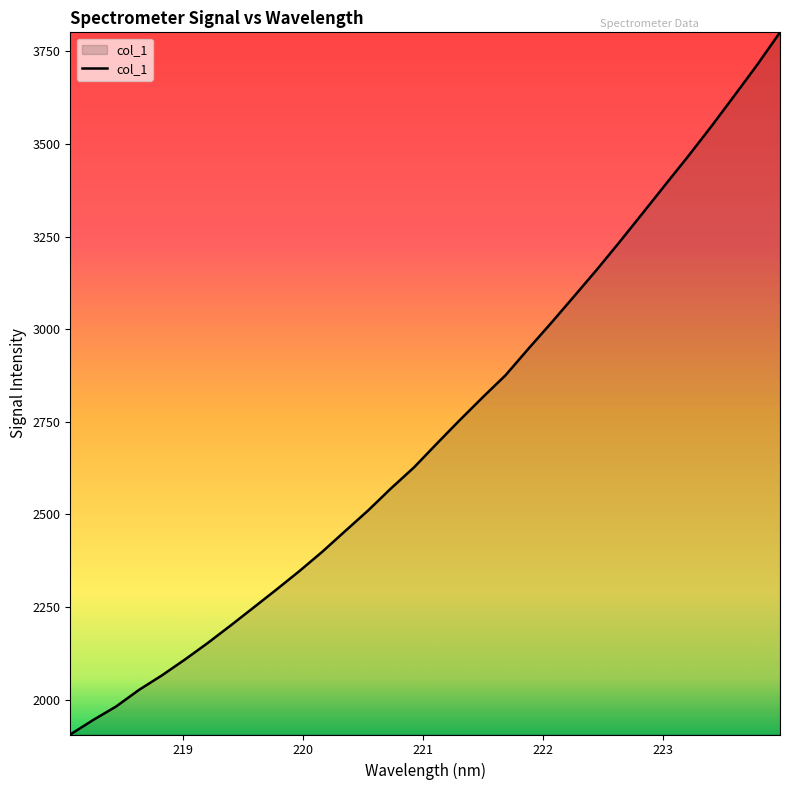

What is the difference between the maximum and minimum values?

1895.4